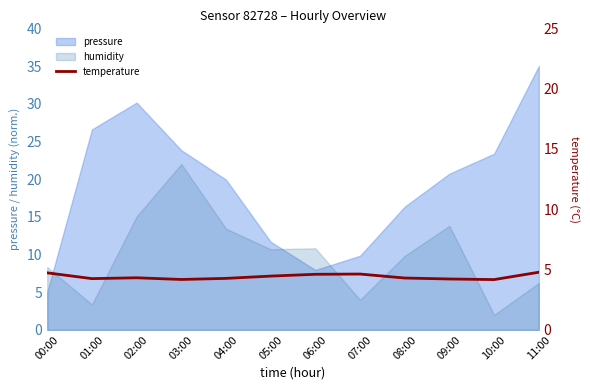

How many intersections are there between humidity and pressure?

3